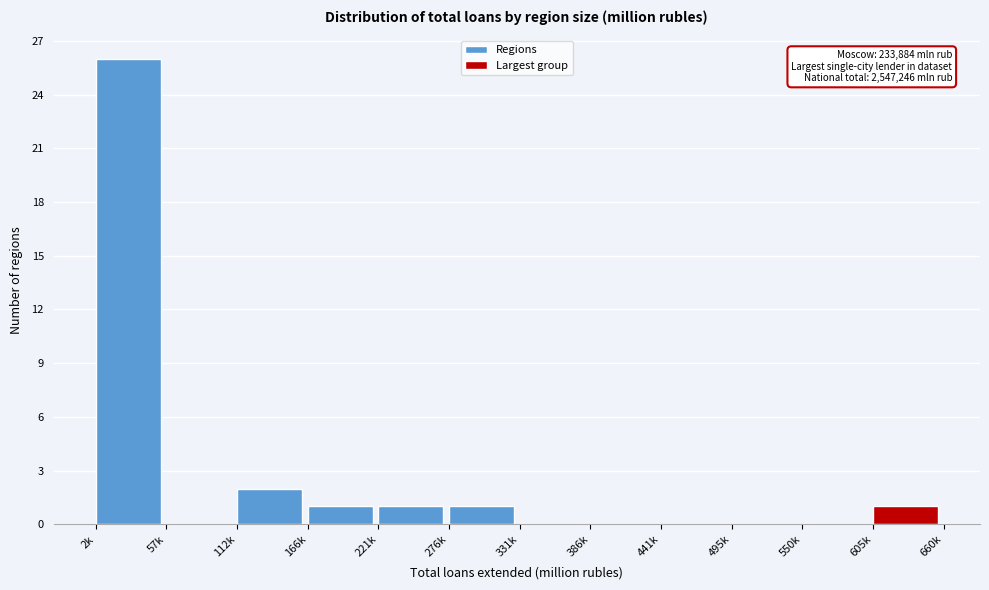

Reading left to right, extract all data points from this chart.

2k=26	57k=0	112k=2	166k=1	221k=1	276k=1	331k=0	386k=0	441k=0	495k=0	550k=0	605k=1